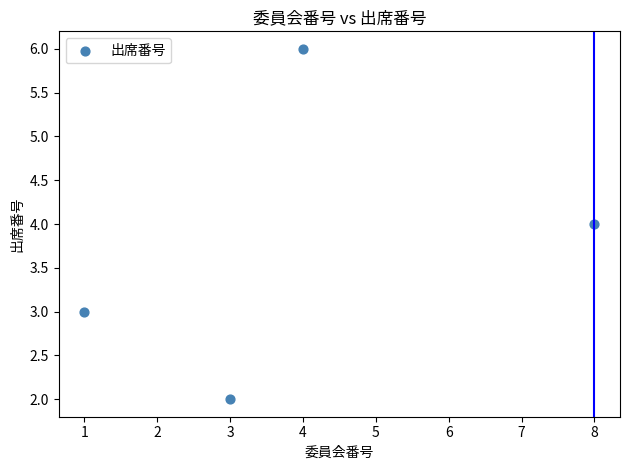

What is the range of X values (max minus min)?

7